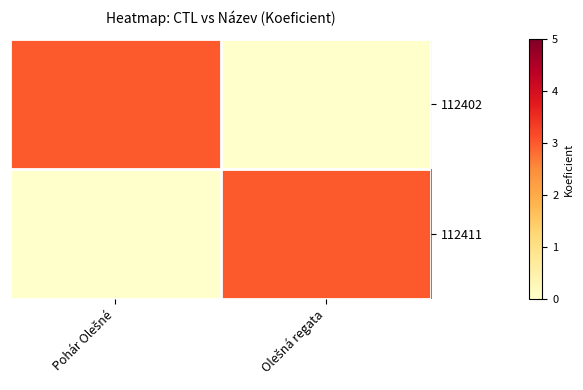

At which category is the sum across all series the highest?

Pohár Olešné